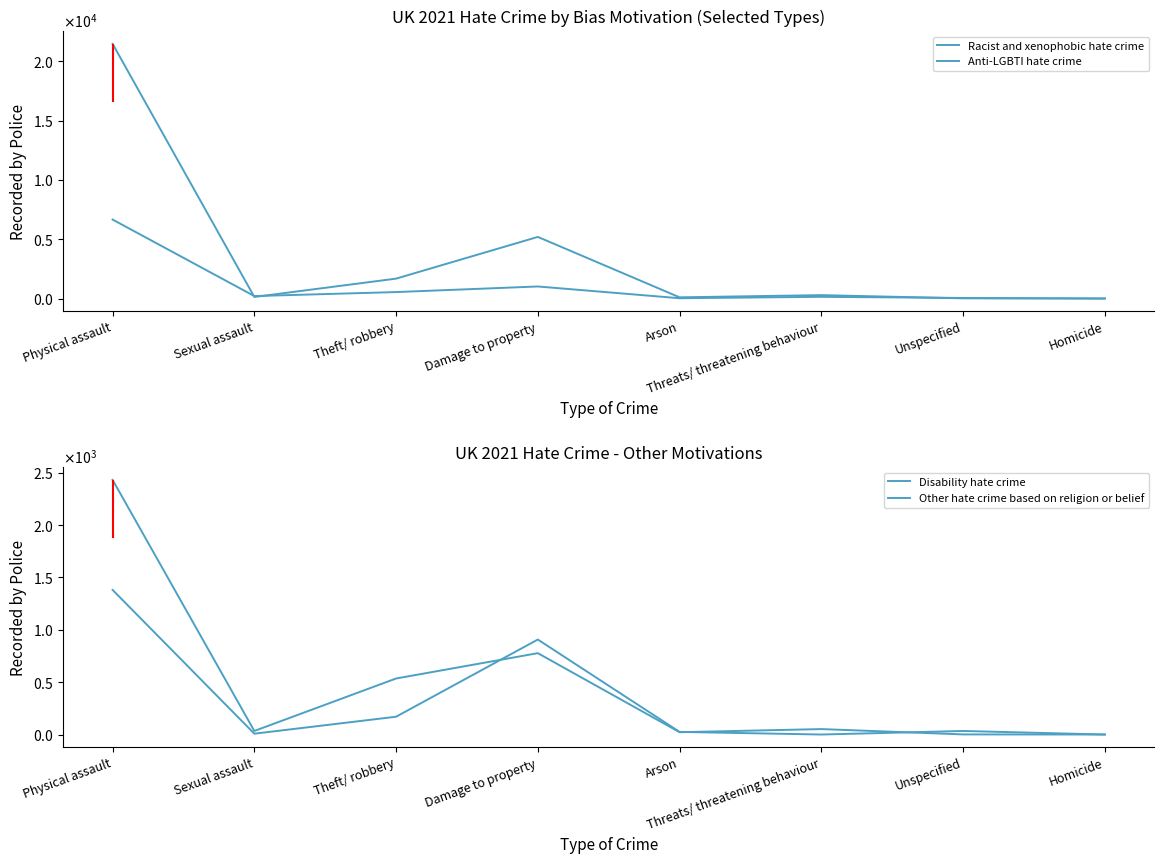

Is it true that Disability hate crime equals -1081 at Homicide?

False